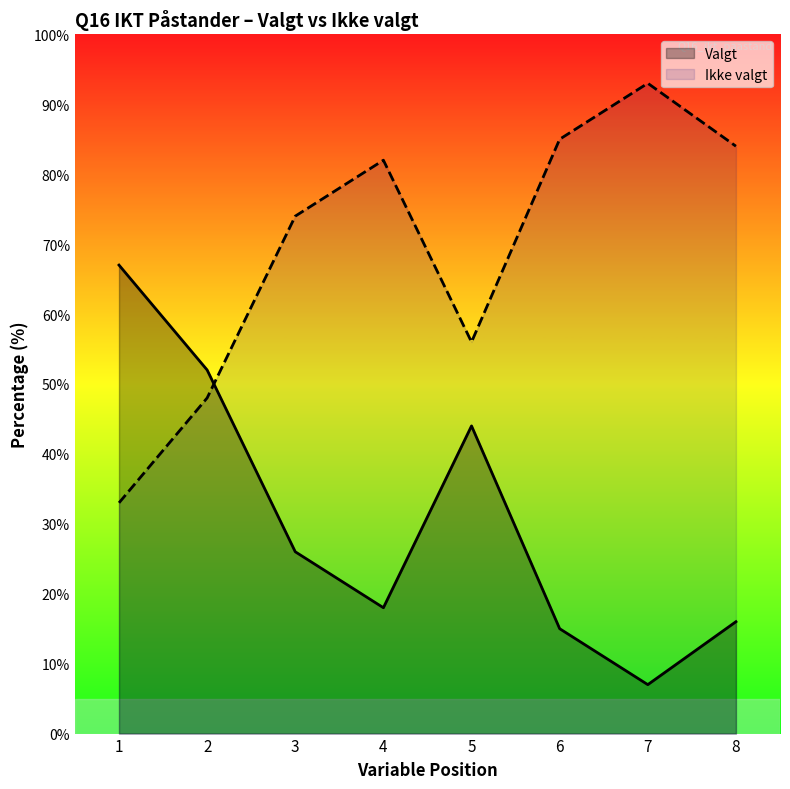

How many values in the Valgt series exceed 26?

3